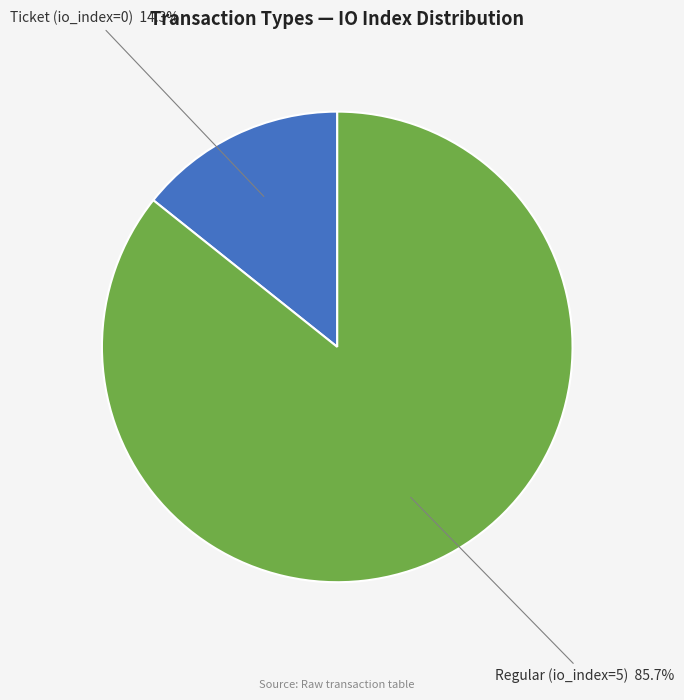

Is there a majority slice in this chart?

Yes